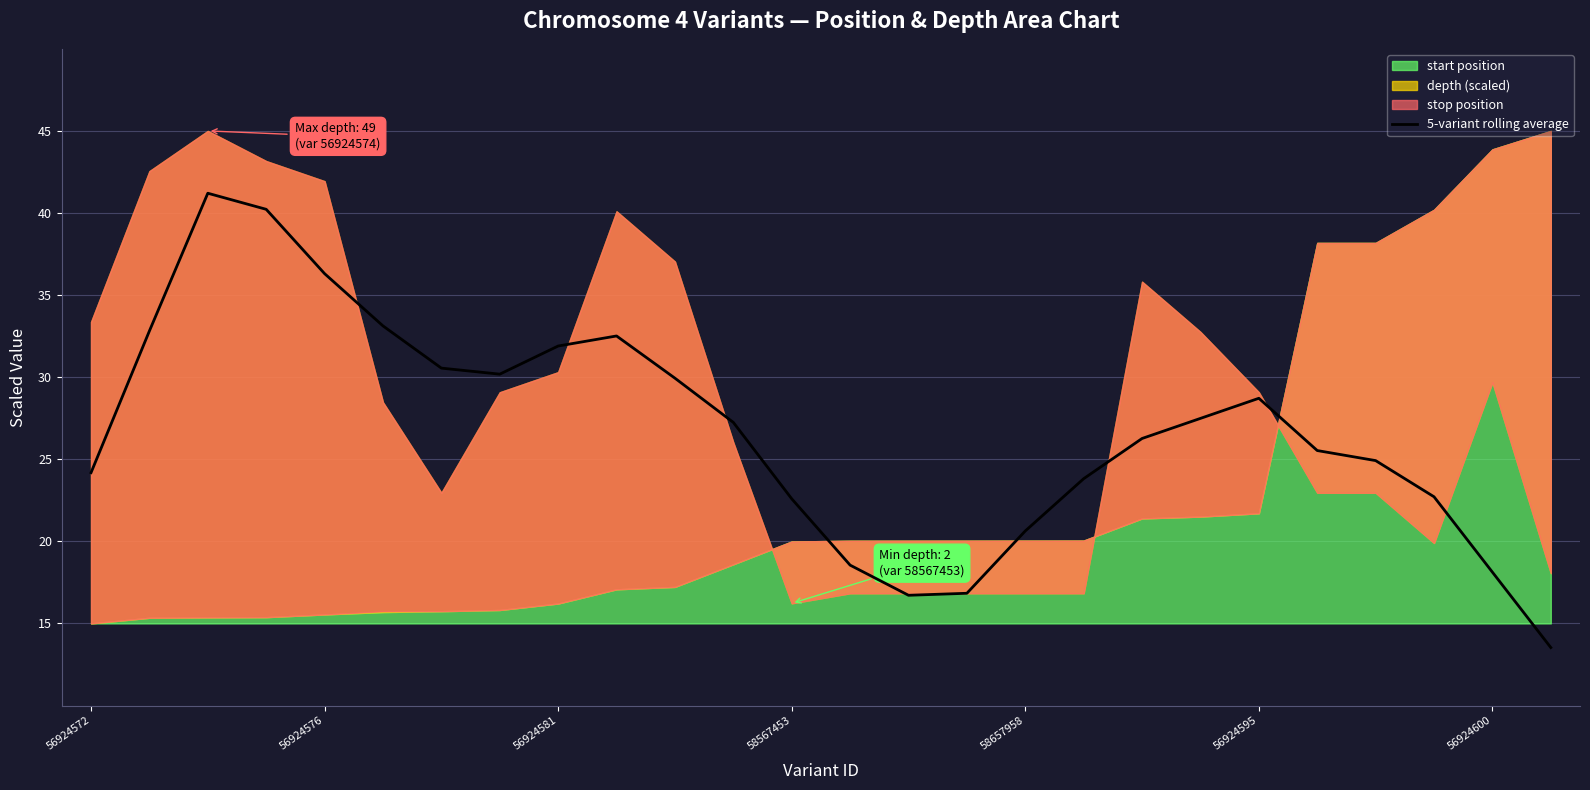

How many values are below 27?

13